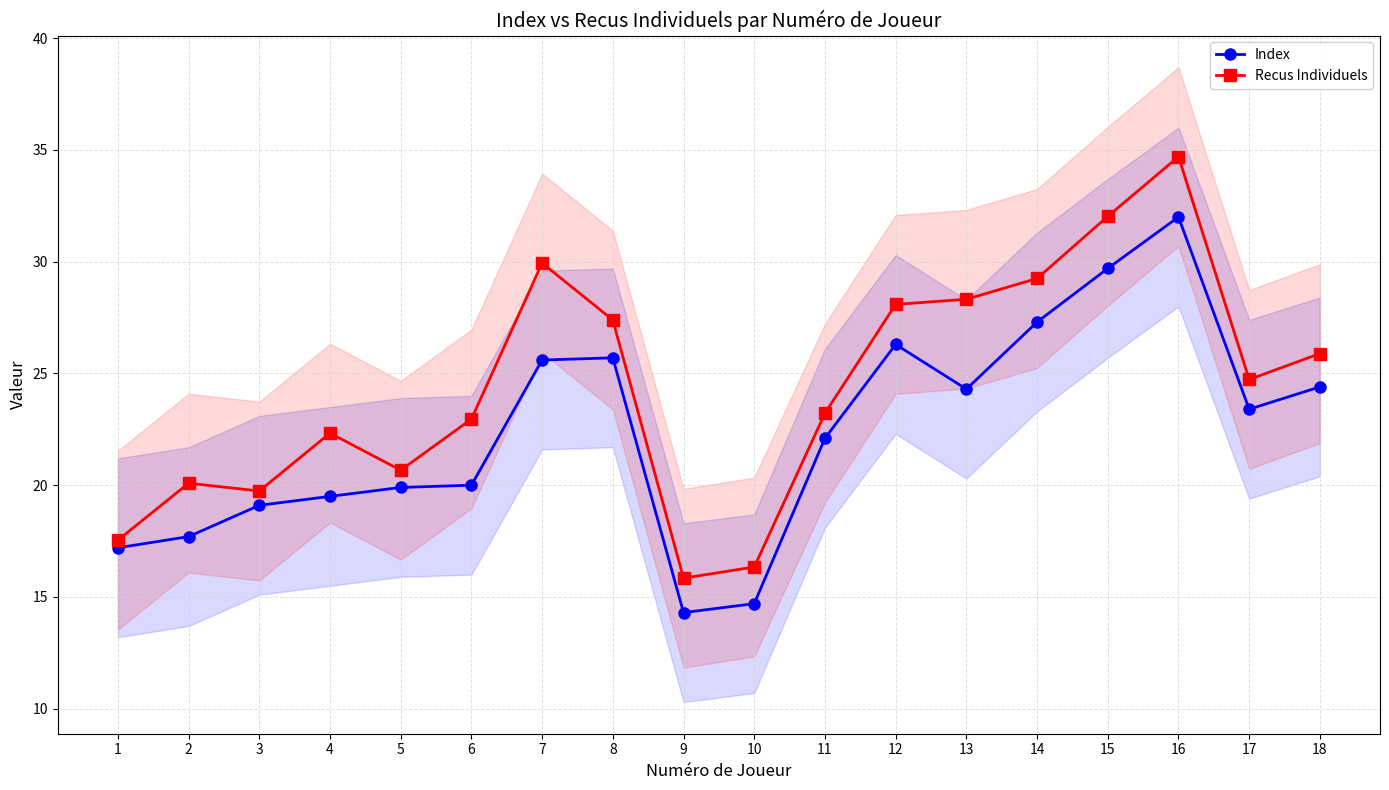

Where is Recus Individuels nearest to the value 25?

17